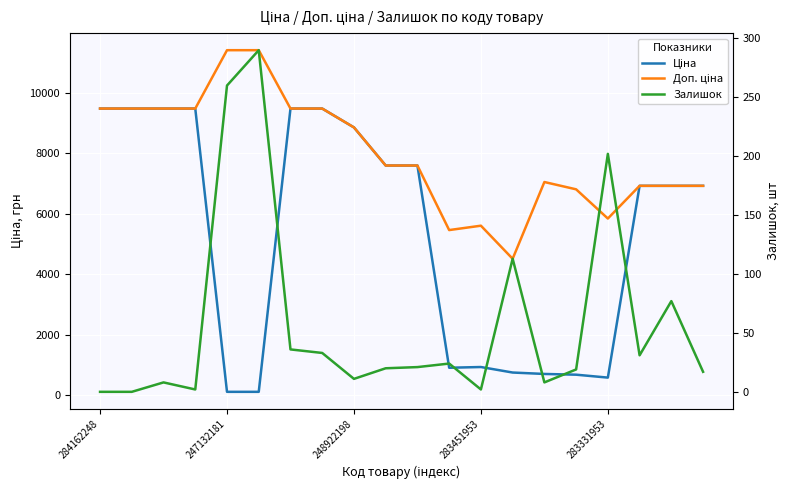

Is it true that Залишок equals 17.0 at 19?

True